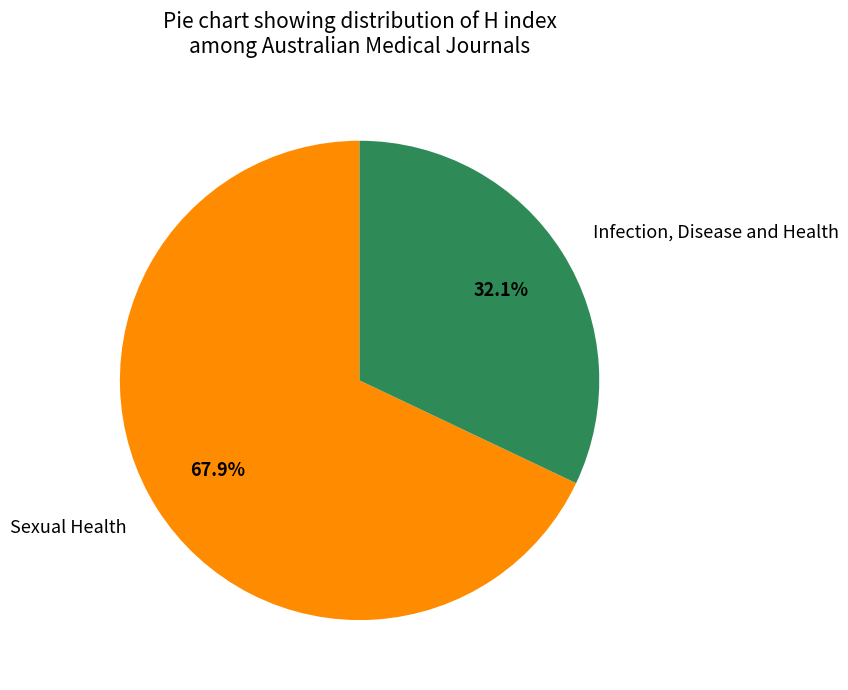

True or false: Sexual Health accounts for 83% of the total.

False